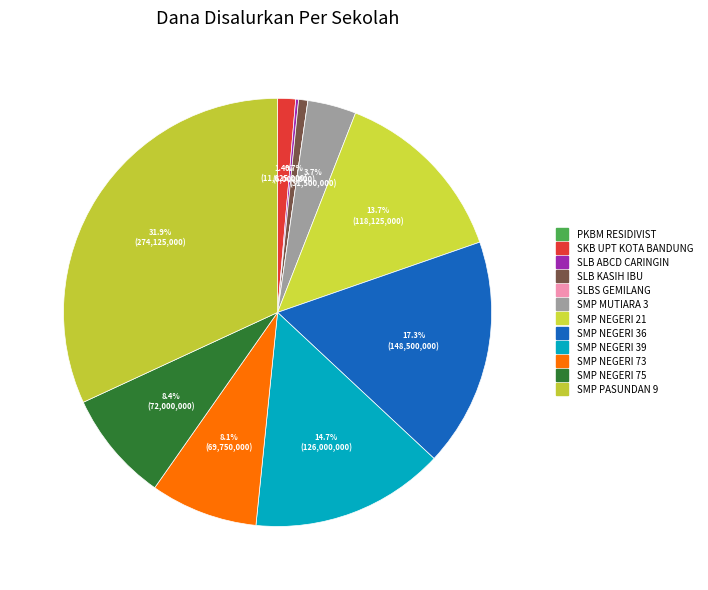

Count the number of slices in the pie.

12